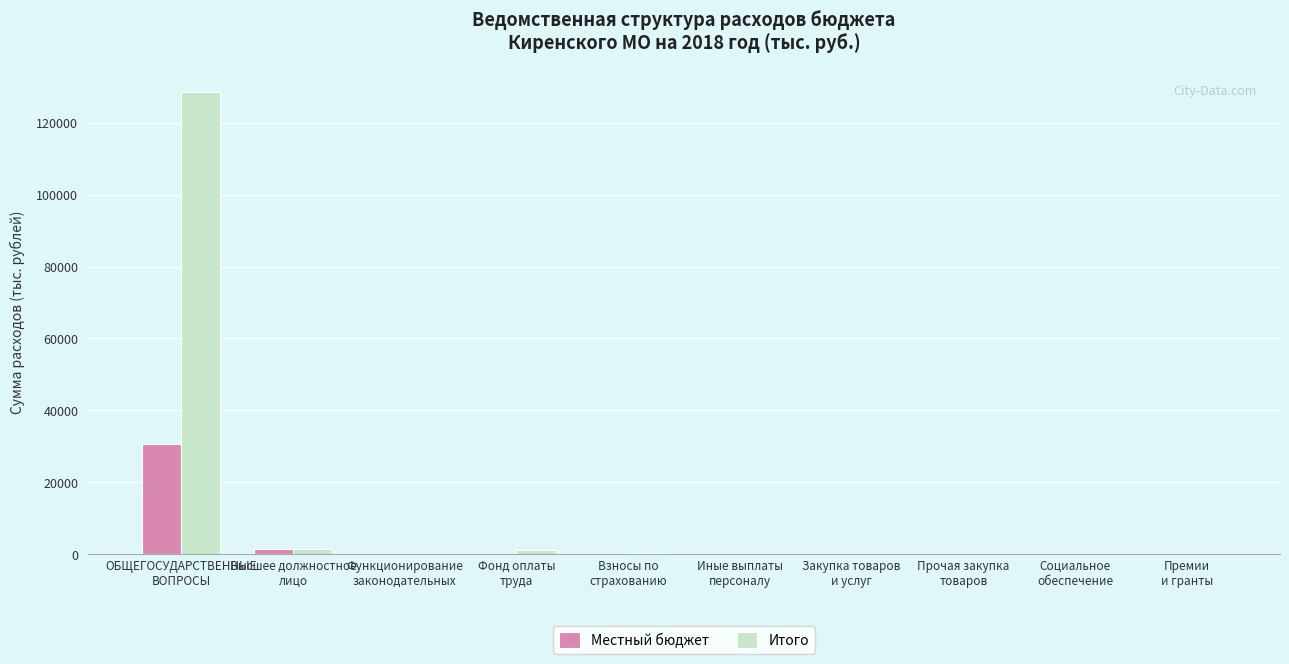

Which series has the largest range (max minus min)?

Итого